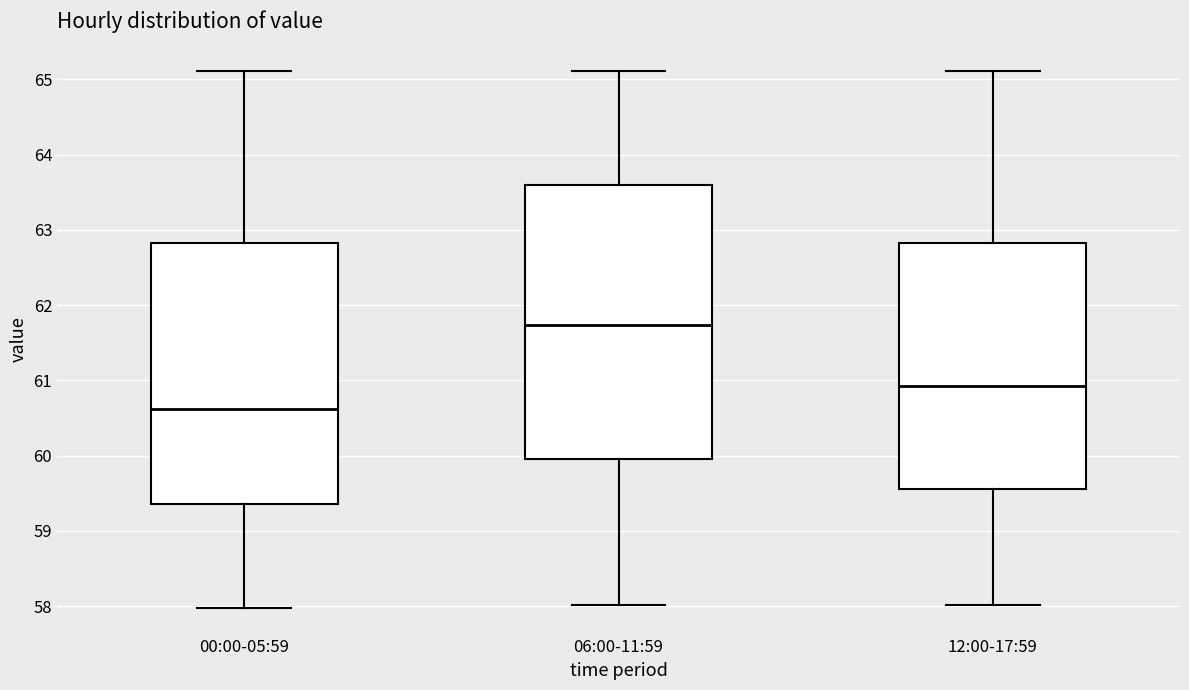

Reading left to right, transcribe this box plot: for each box, give where its median line is, the range the box spans, and where its two whiskers end, as read against the y-axis. The values are not printed on the chart, so give them approximately, as read against the axis.

00:00-05:59: median 60.6, box 59.4 to 62.8, whiskers 58.0 to 65.1
06:00-11:59: median 61.7, box 60.0 to 63.6, whiskers 58.0 to 65.1
12:00-17:59: median 60.9, box 59.6 to 62.8, whiskers 58.0 to 65.1